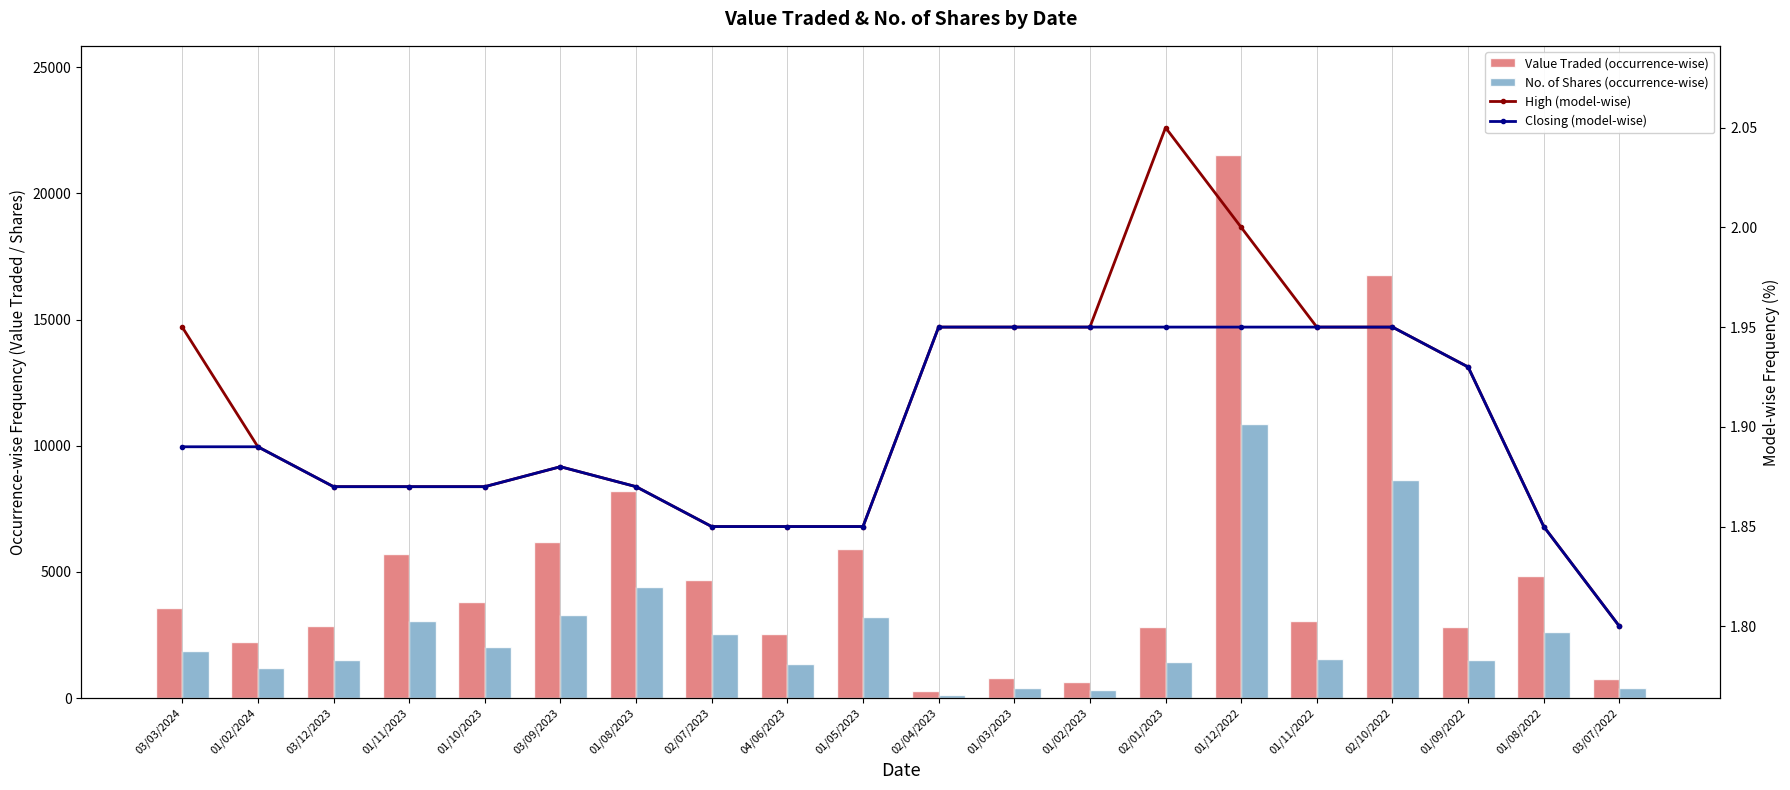

True or false: No. of Shares (occurrence-wise) has a value of 4548.5 at 01/11/2023.

False